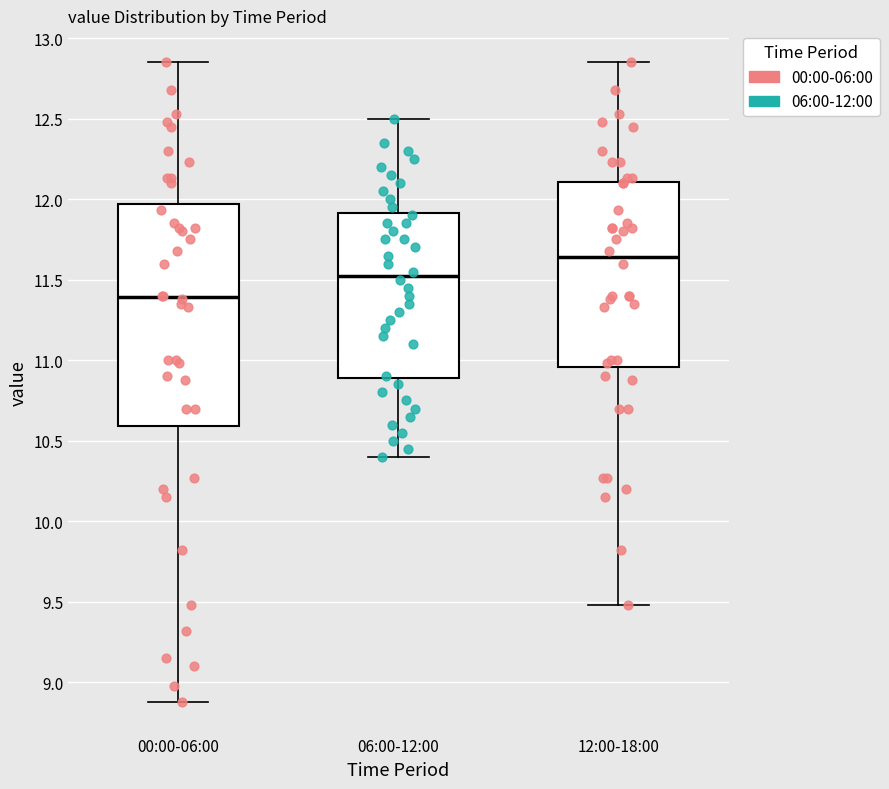

Where does the lower whisker of the box for 12:00-18:00 end on the y-axis? The values are not printed on the chart, so give them approximately, as read against the axis.

9.50